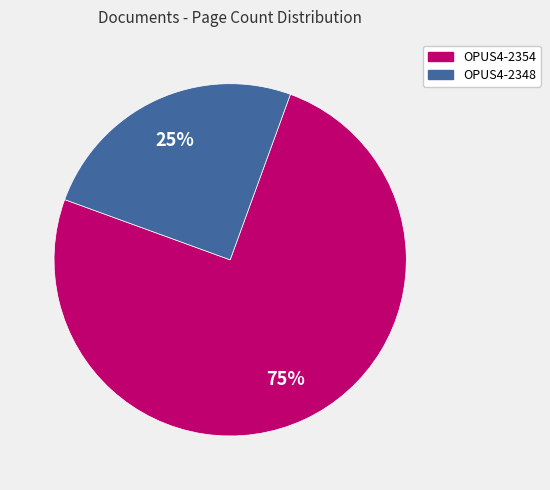

The OPUS4-2348 slice represents 25% of the pie. True or false?

True